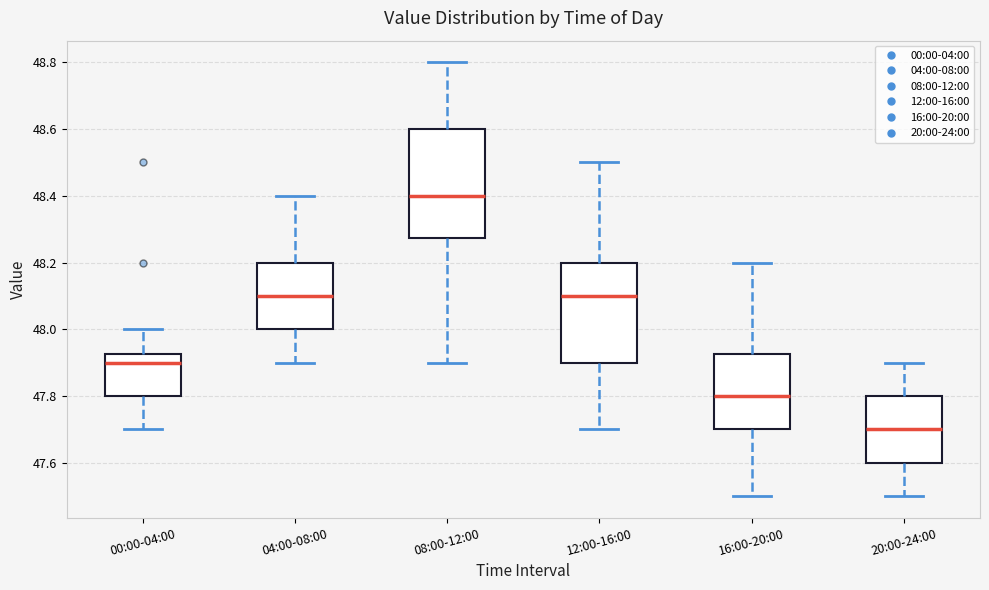

Which box has the highest median line?

08:00-12:00